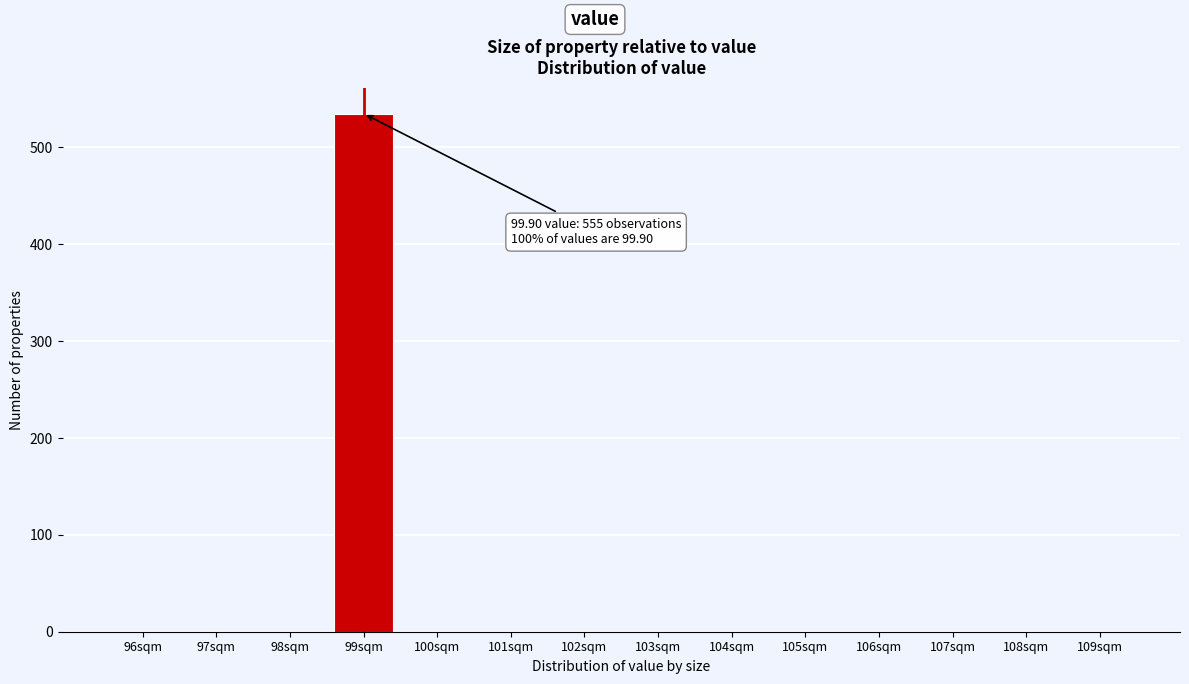

Reading right to left, what are all the values shown in this chart?

109sqm=0	108sqm=0	107sqm=0	106sqm=0	105sqm=0	104sqm=0	103sqm=0	102sqm=0	101sqm=0	100sqm=0	99sqm=535	98sqm=0	97sqm=0	96sqm=0